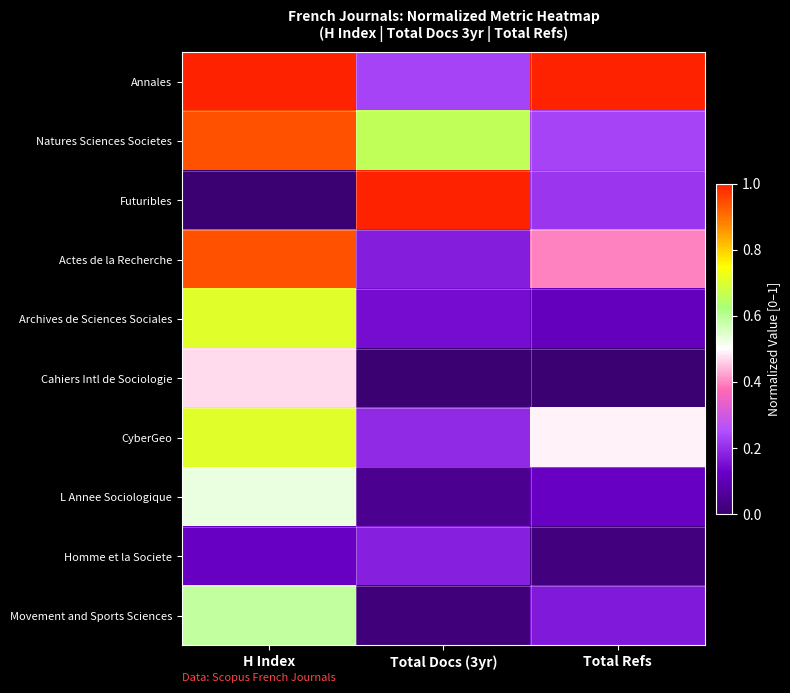

How many data points does each series have?

3